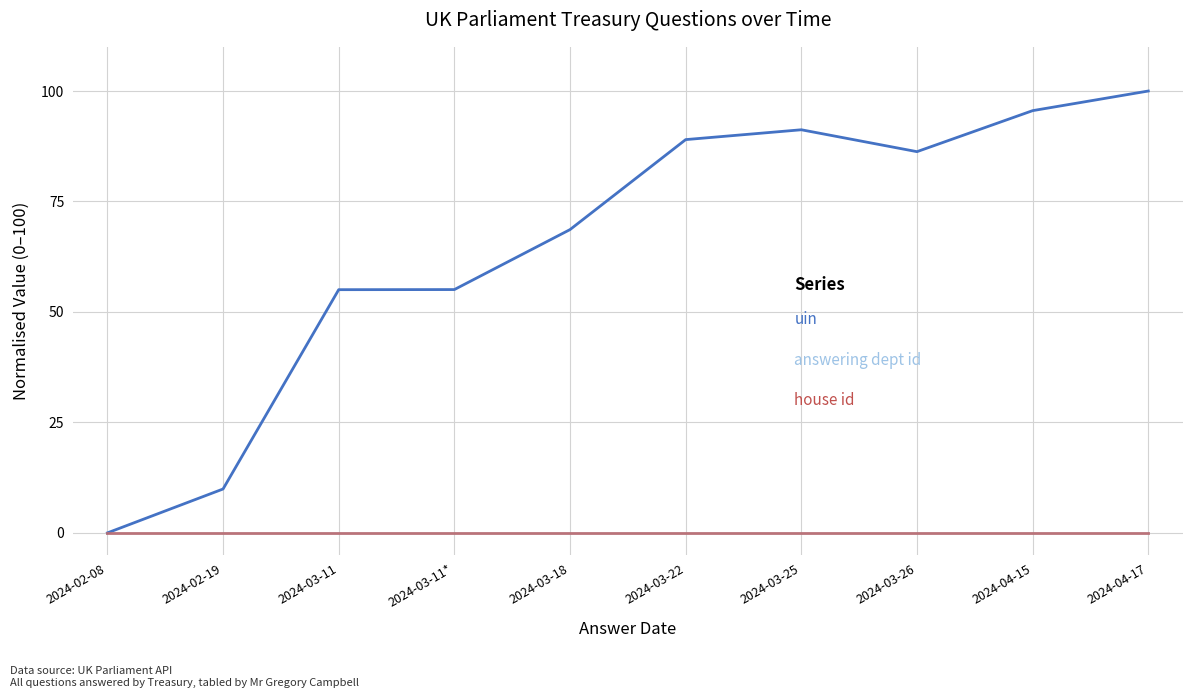

Is this an area chart (filled region under the line)?

No